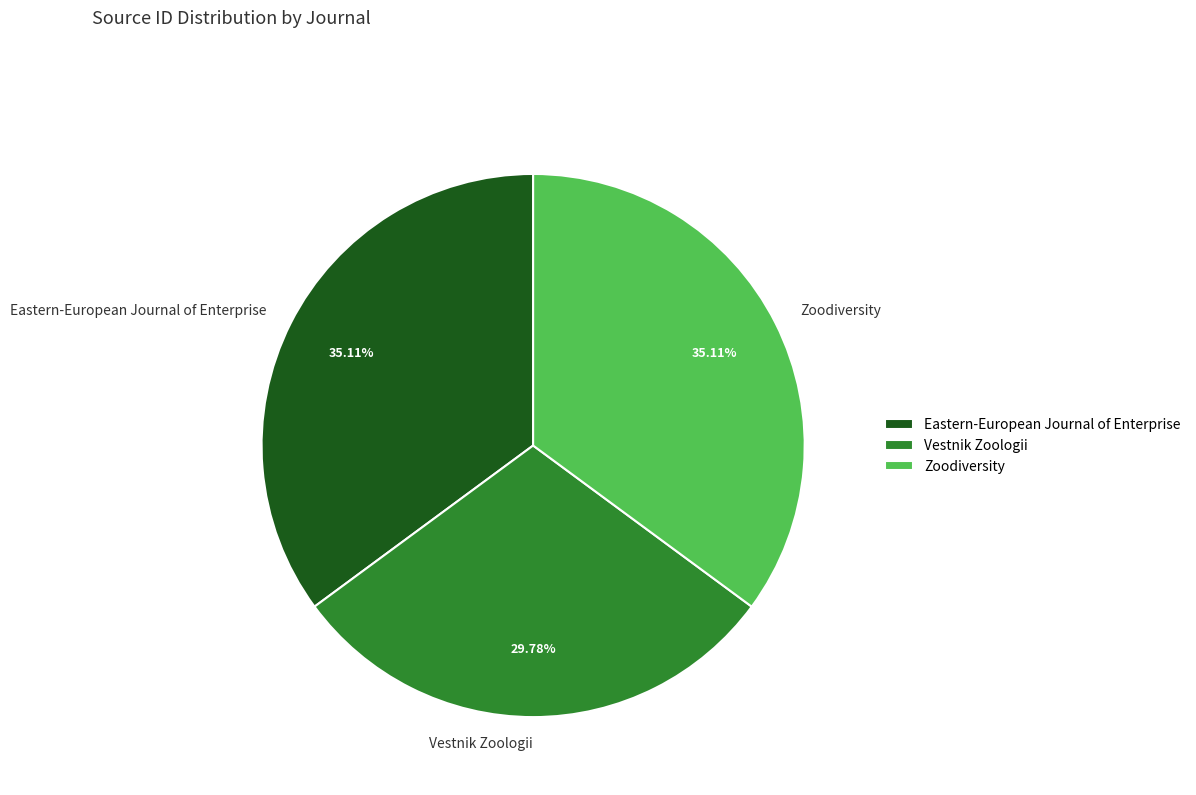

To the nearest percent, what is the combined percentage of Eastern-European Journal of Enterprise and Vestnik Zoologii?

65%